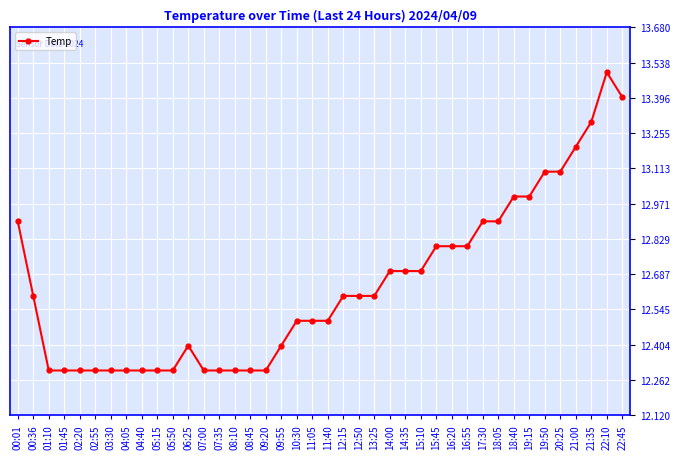

The value at 09:55 is 12.4. True or false?

True